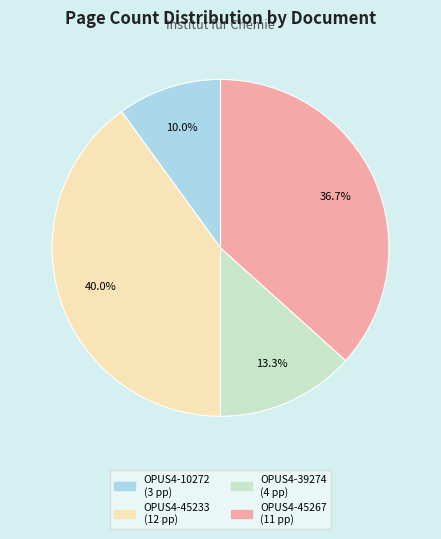

What is the total percentage of OPUS4-10272 and OPUS4-39274?

23.3%